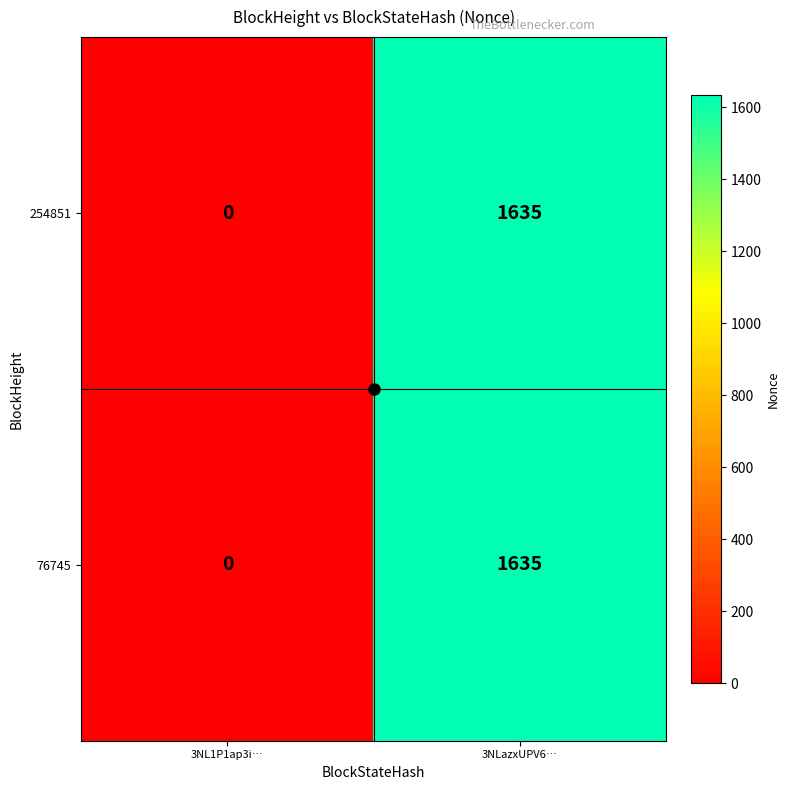

Count the number of data series in this chart.

2